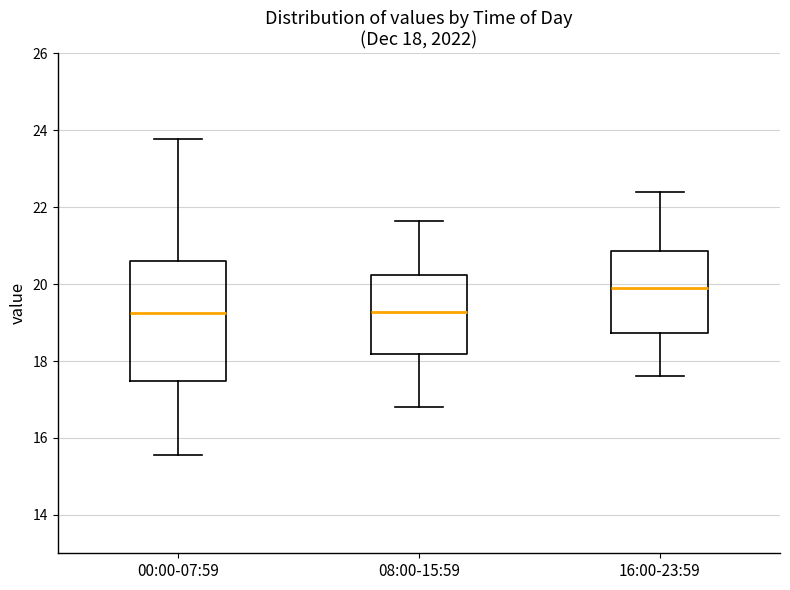

Which box is the tallest, from its lower edge to its upper edge?

00:00-07:59